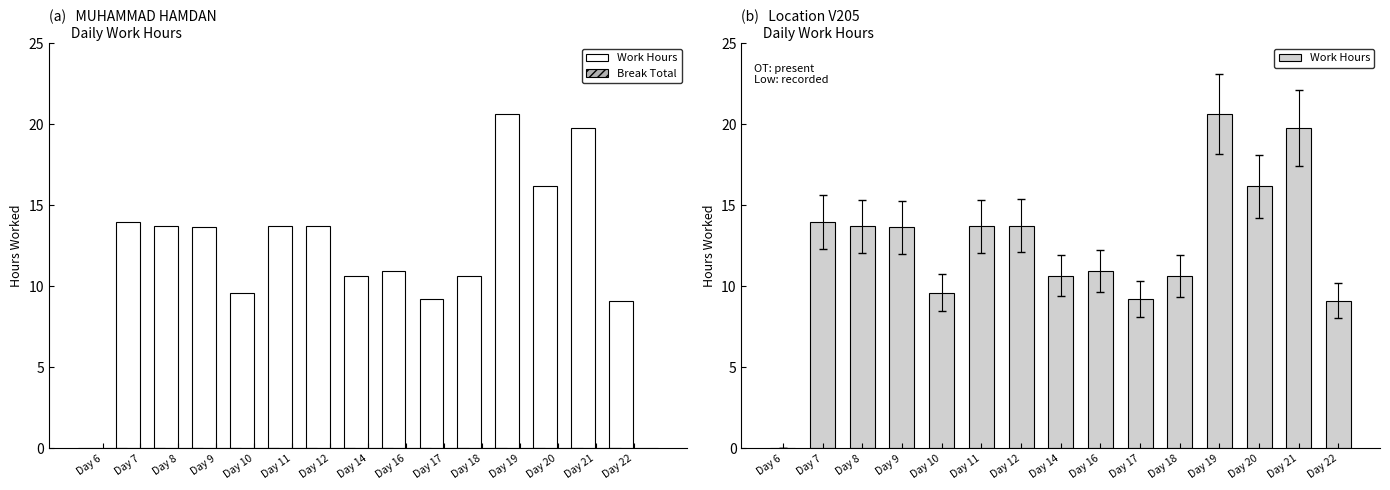

What are all the series names shown in the legend?

Work Hours, Break Total